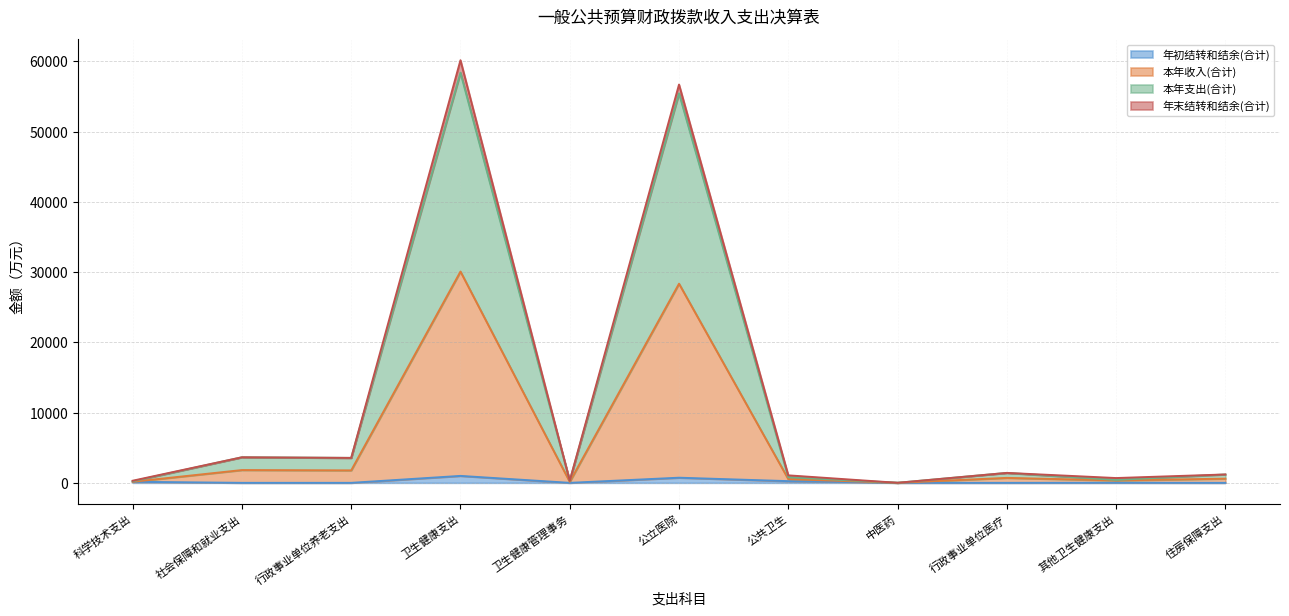

What is the difference between the highest and lowest values at 卫生健康管理事务?

291.4